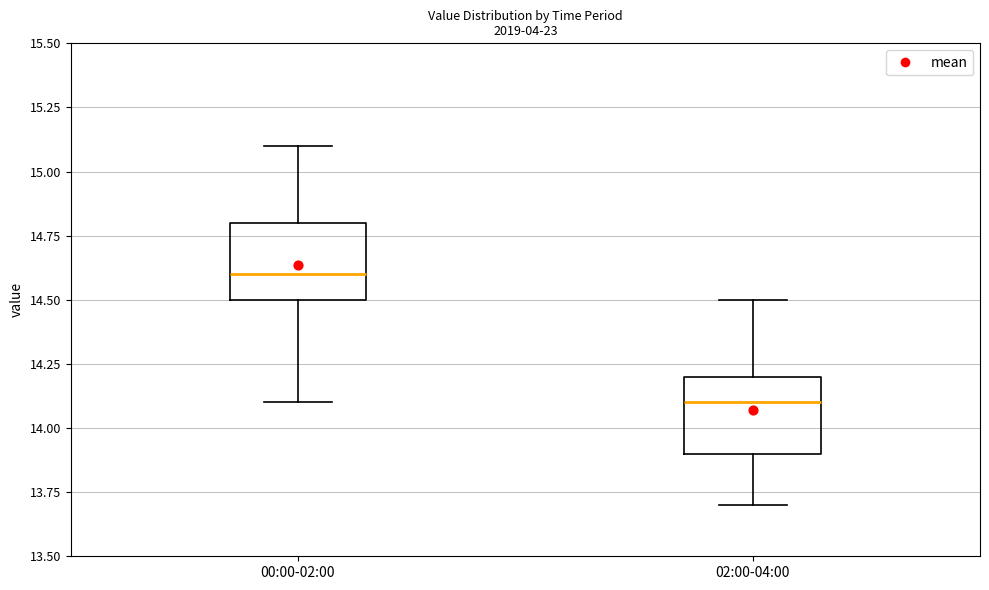

Reading left to right, read every box against the y-axis: the position of its median line, the range the box covers, and the ends of its whiskers. The values are not printed on the chart, so give them approximately, as read against the axis.

00:00-02:00: median 14.6, box 14.5 to 14.8, whiskers 14.1 to 15.1
02:00-04:00: median 14.1, box 13.9 to 14.2, whiskers 13.7 to 14.5